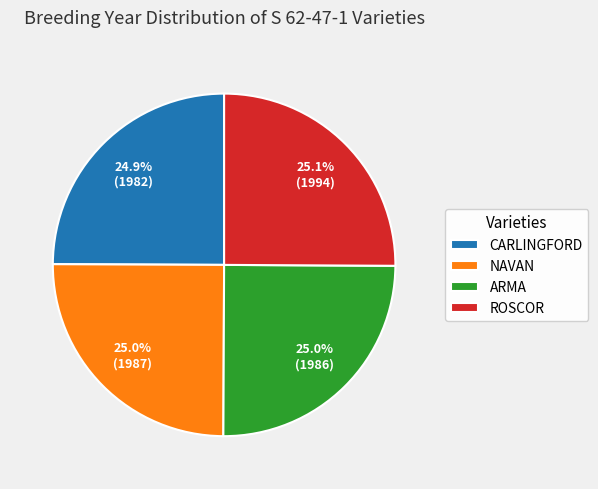

Does ARMA represent more than half of the total?

No